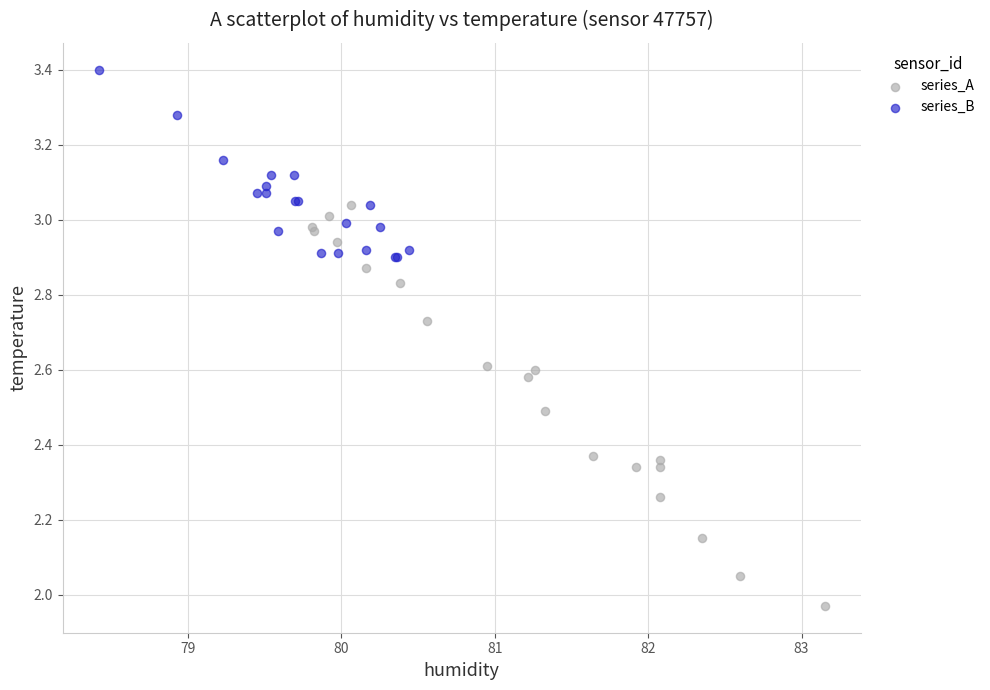

Which series contains the highest Y value?

series_B